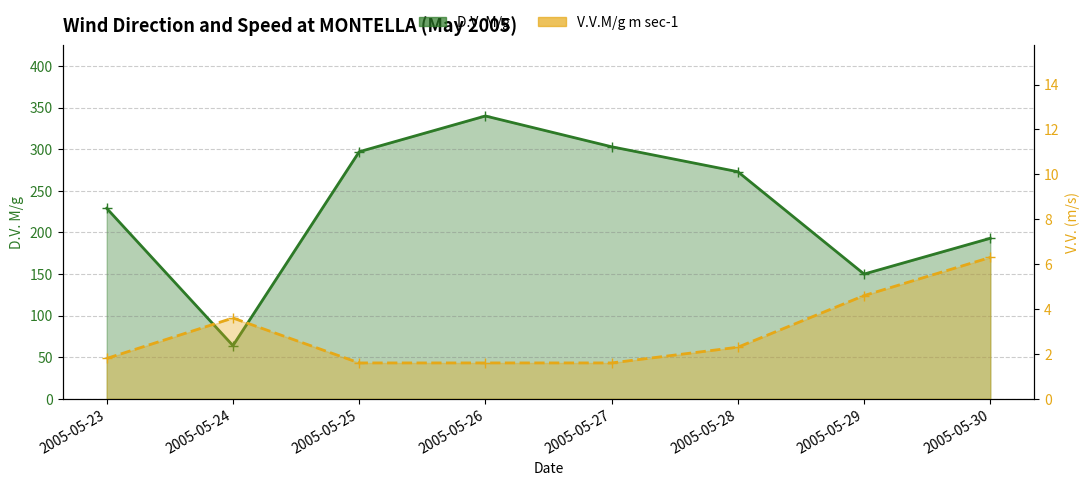

What is the difference between the highest and lowest values at 2005-05-30?

186.7